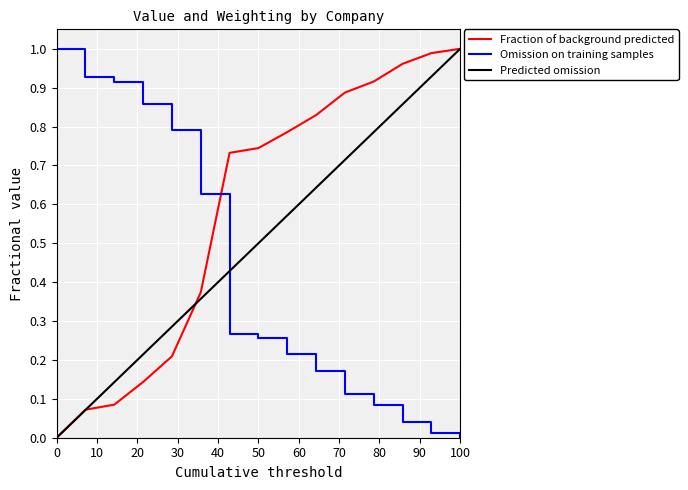

Rank the series by their average value, from lowest to highest.

Omission on training samples, Predicted omission, Fraction of background predicted